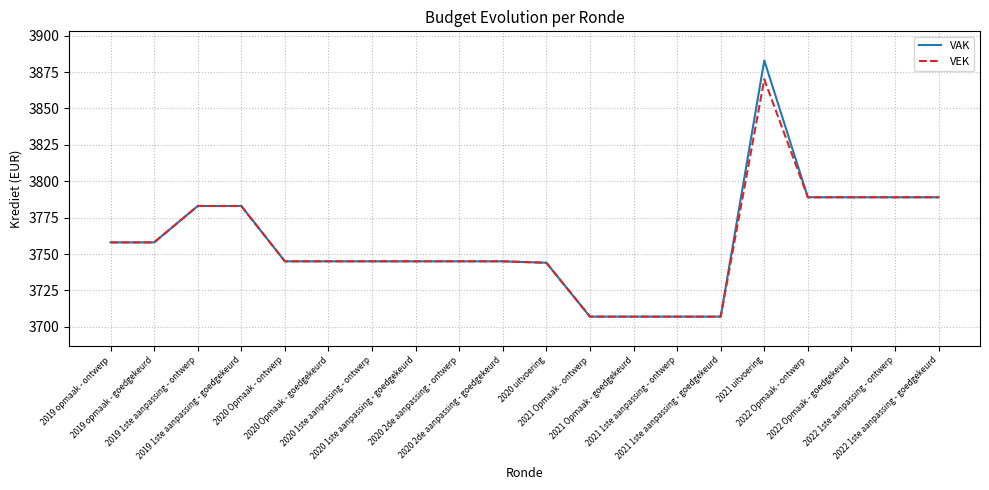

List the series in order of their peak value, highest first.

VAK, VEK